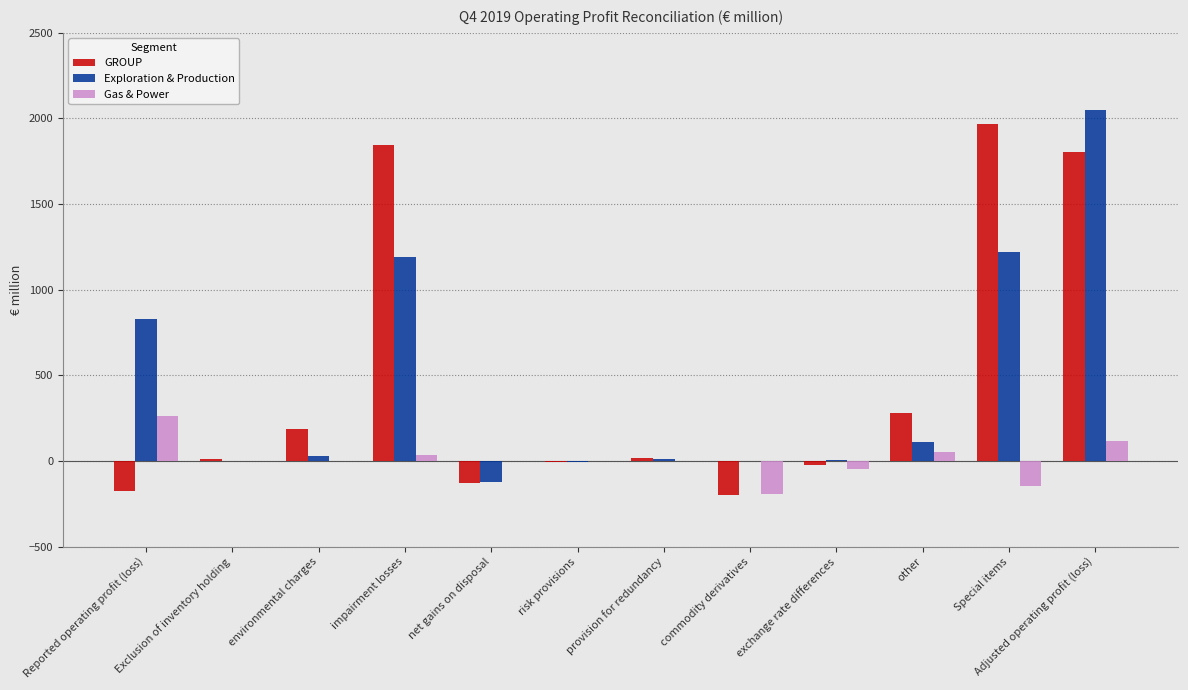

The Exploration & Production series shows 3330 at Adjusted operating profit (loss). True or false?

False